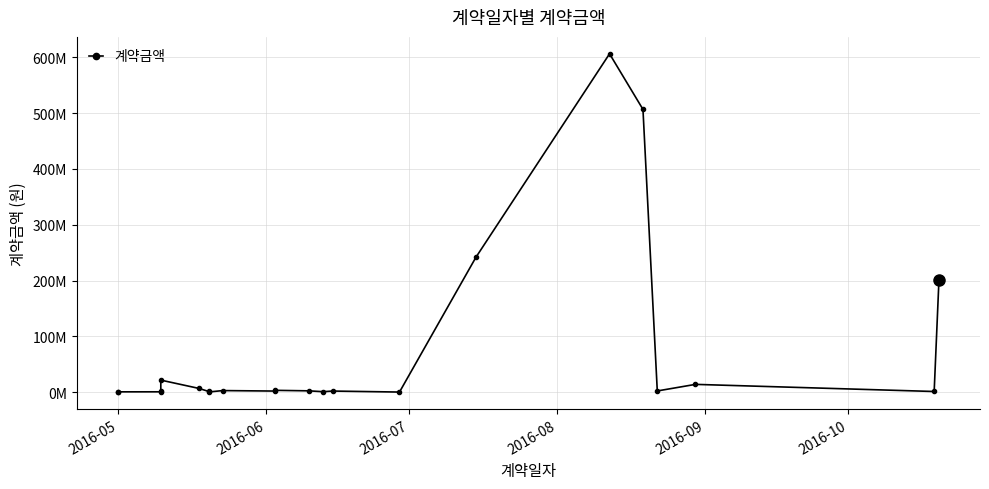

True or false: the data shows 333345915 at 15.

False